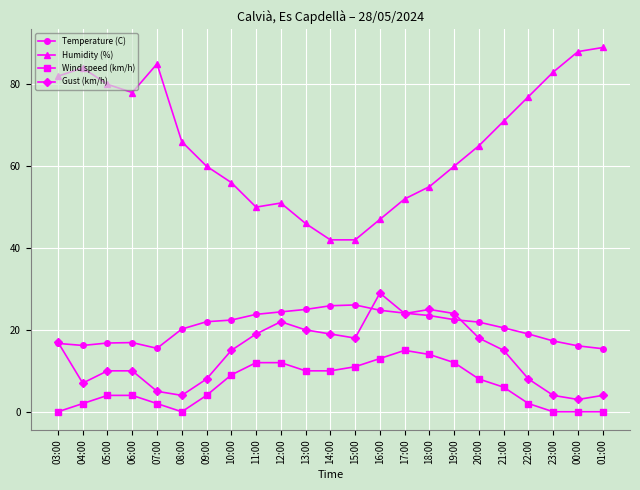

What is the approximate value of Humidity (%) at 14:00?

42.0